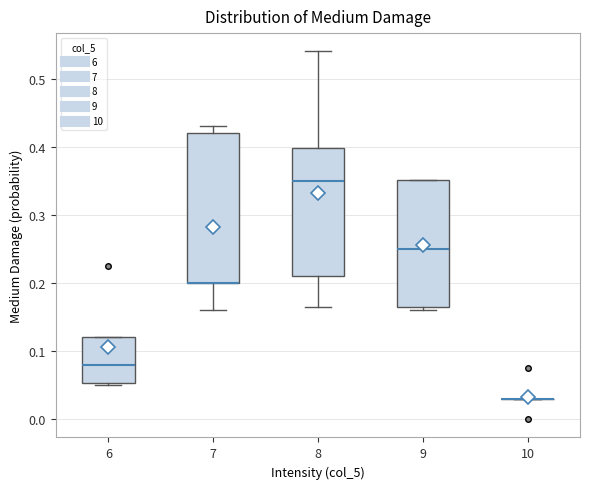

Where does the median line of the box at x = 9 sit on the y-axis? The values are not printed on the chart, so give them approximately, as read against the axis.

0.25